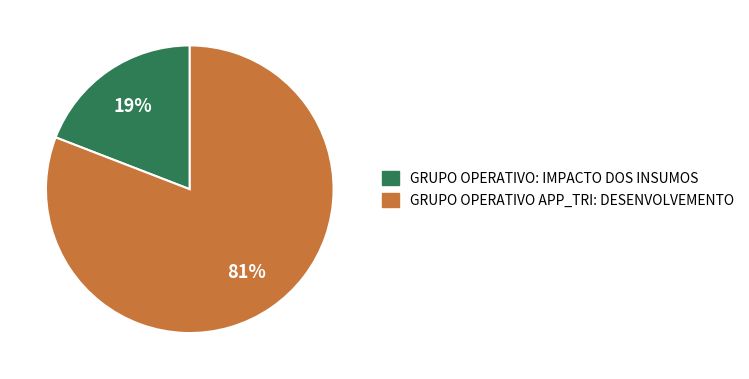

To the nearest percent, what is the difference between the largest and smallest slice percentages?

62%